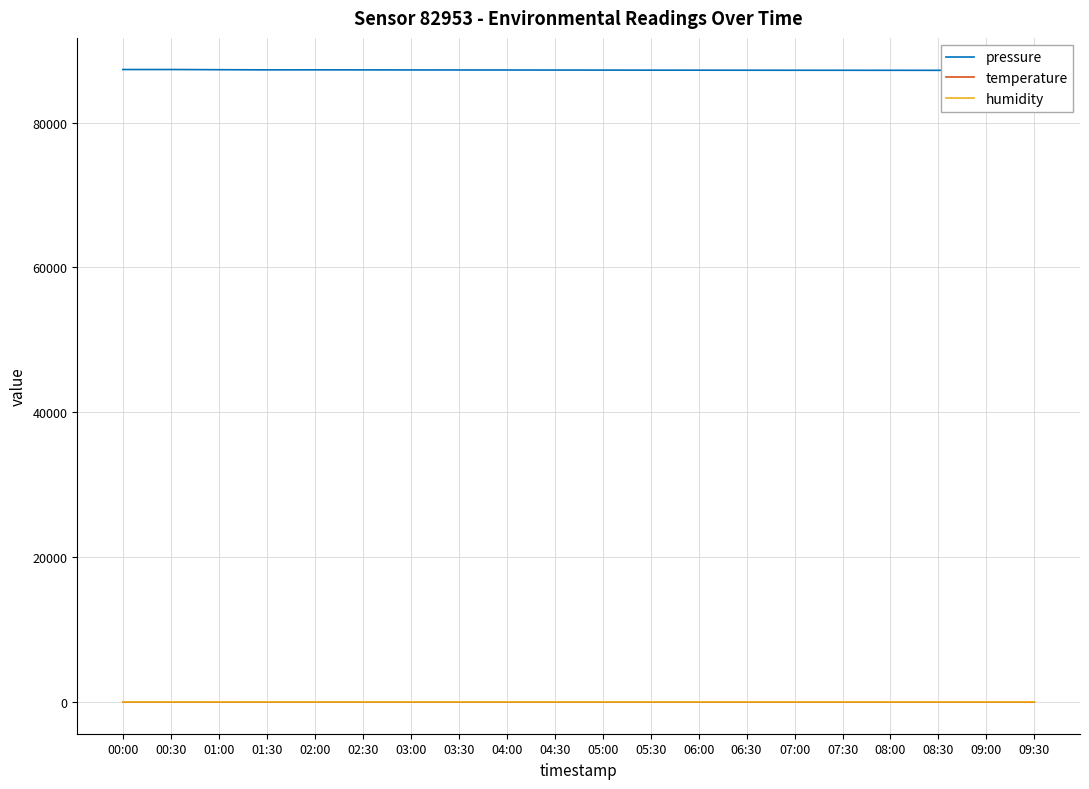

What is the total value across all series at 07:00?

87281.8